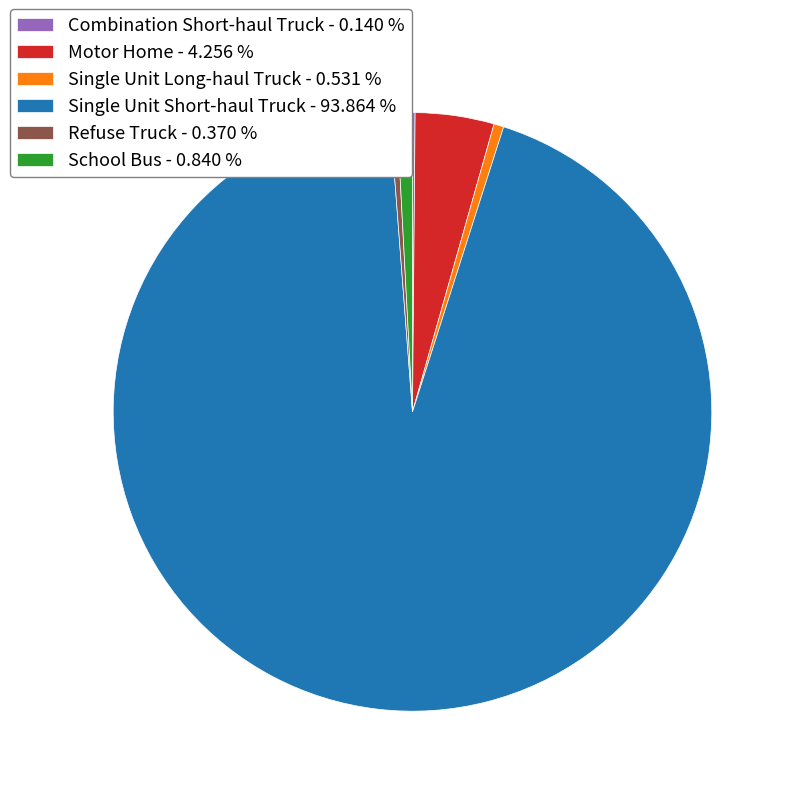

Which has a higher value, Single Unit Long-haul Truck - 0.531 % or Motor Home - 4.256 %?

Motor Home - 4.256 %